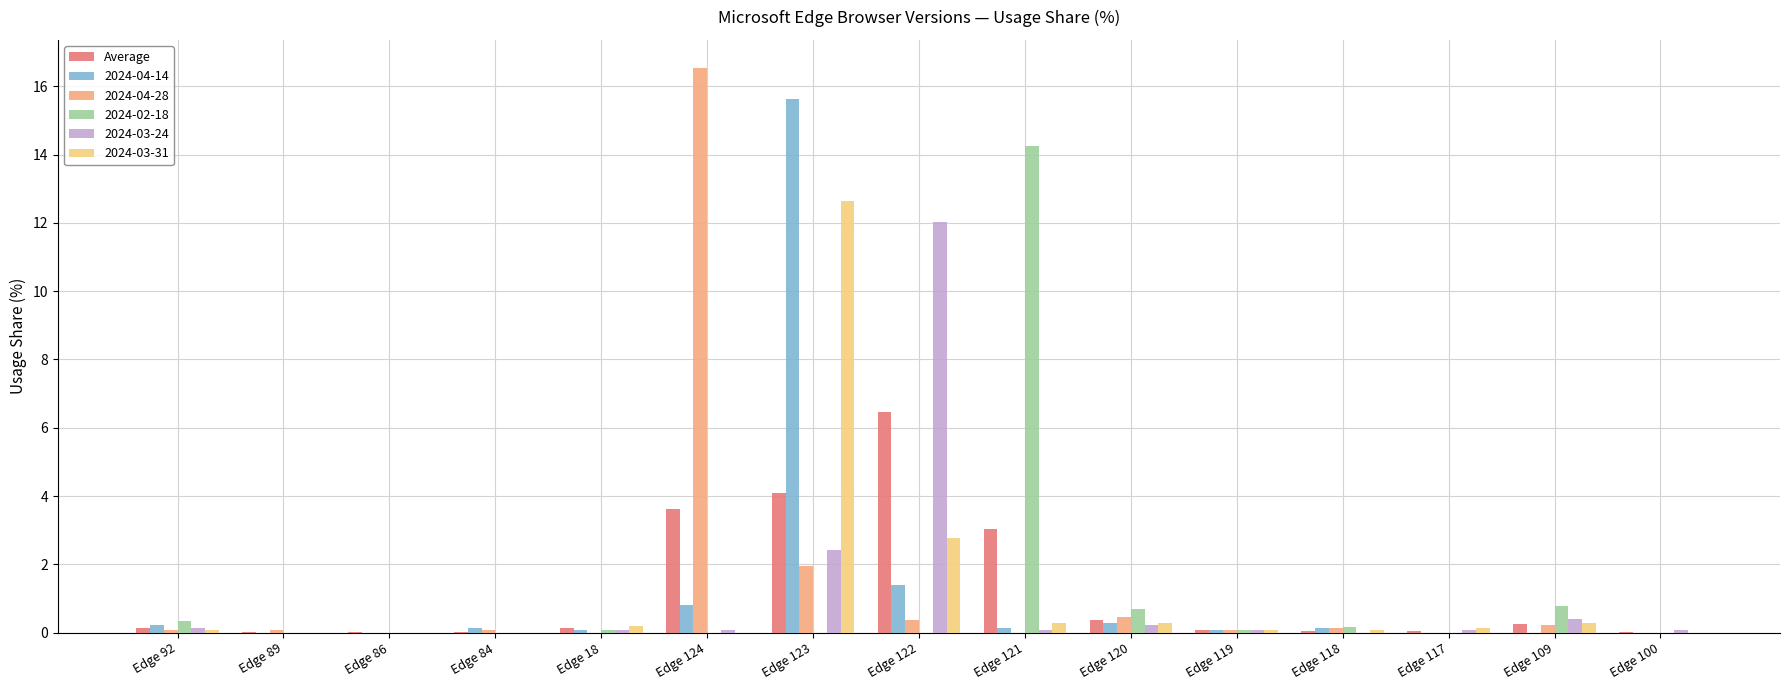

What position from the left is Edge 86?

3